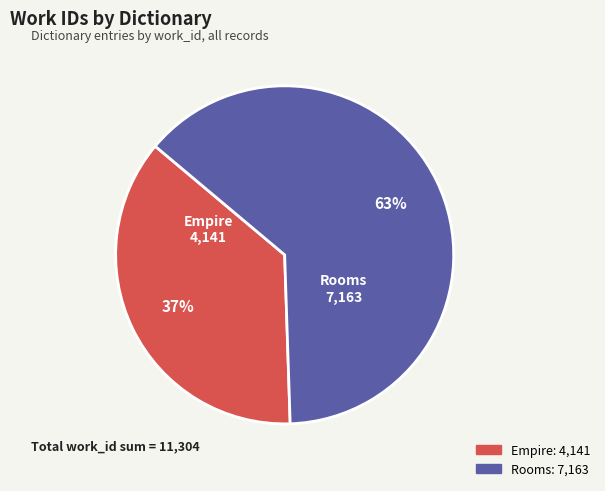

Do Empire and Rooms together represent more than half of the pie?

Yes